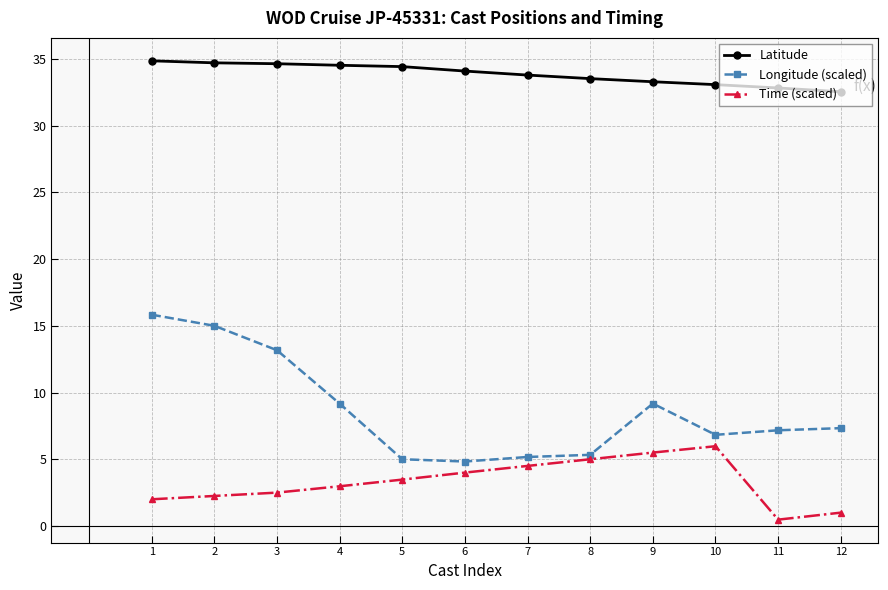

True or false: Longitude (scaled) has more than 0 interior local peaks.

True